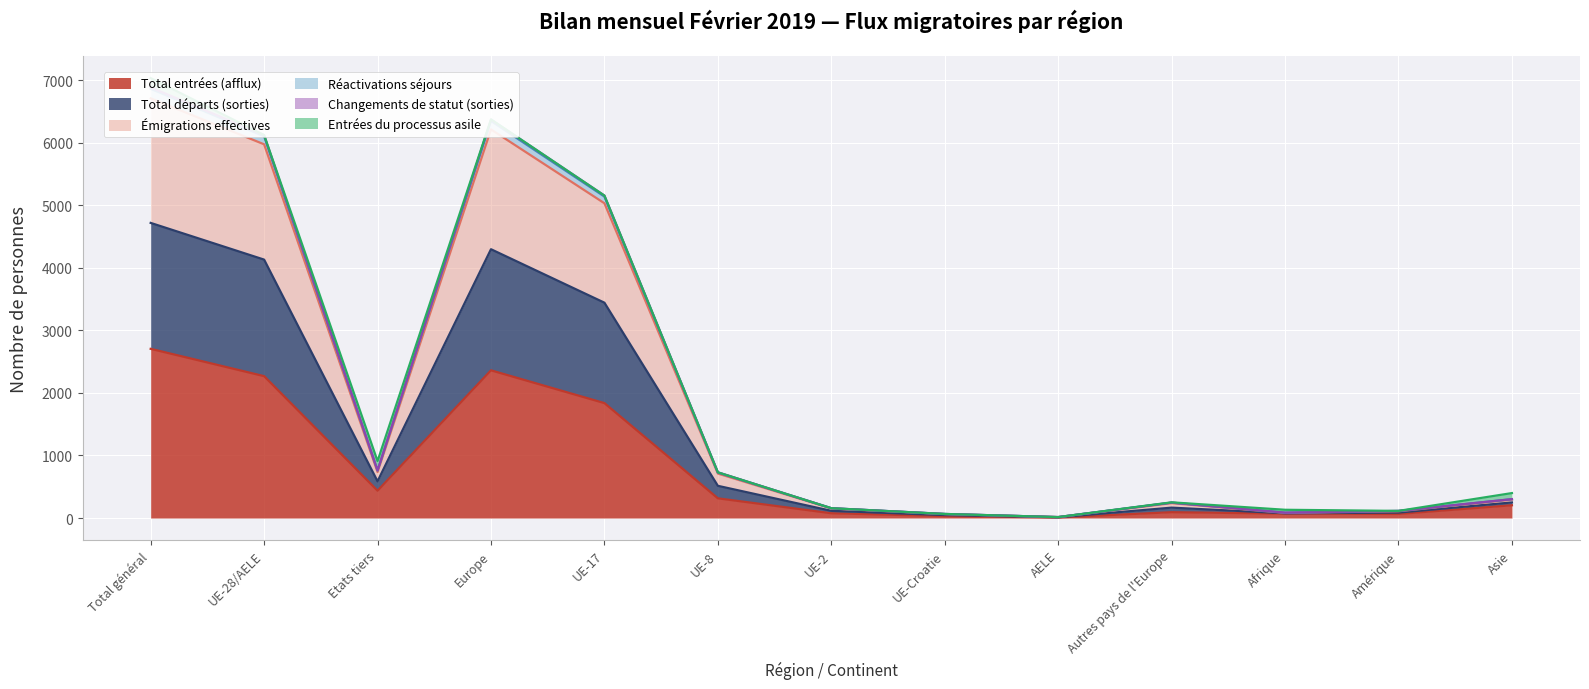

Count the number of categories in the chart.

13